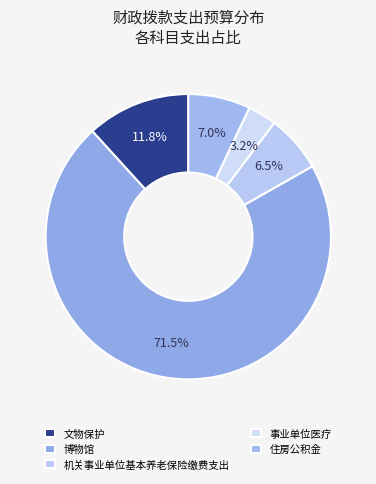

Which category has the smallest portion of the pie?

事业单位医疗